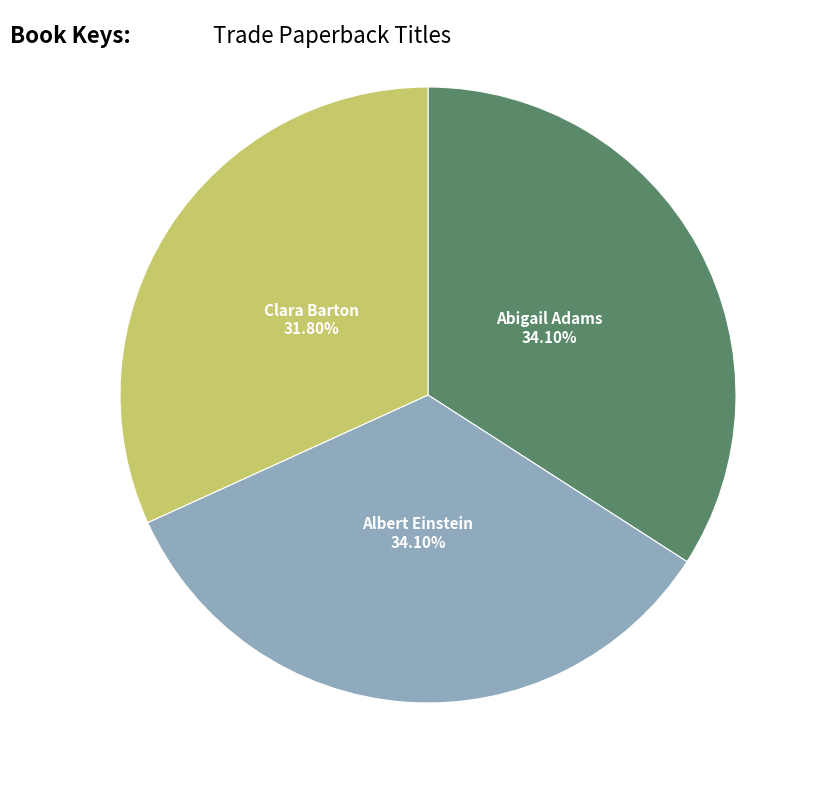

To the nearest percent, what portion does Clara Barton represent?

32%